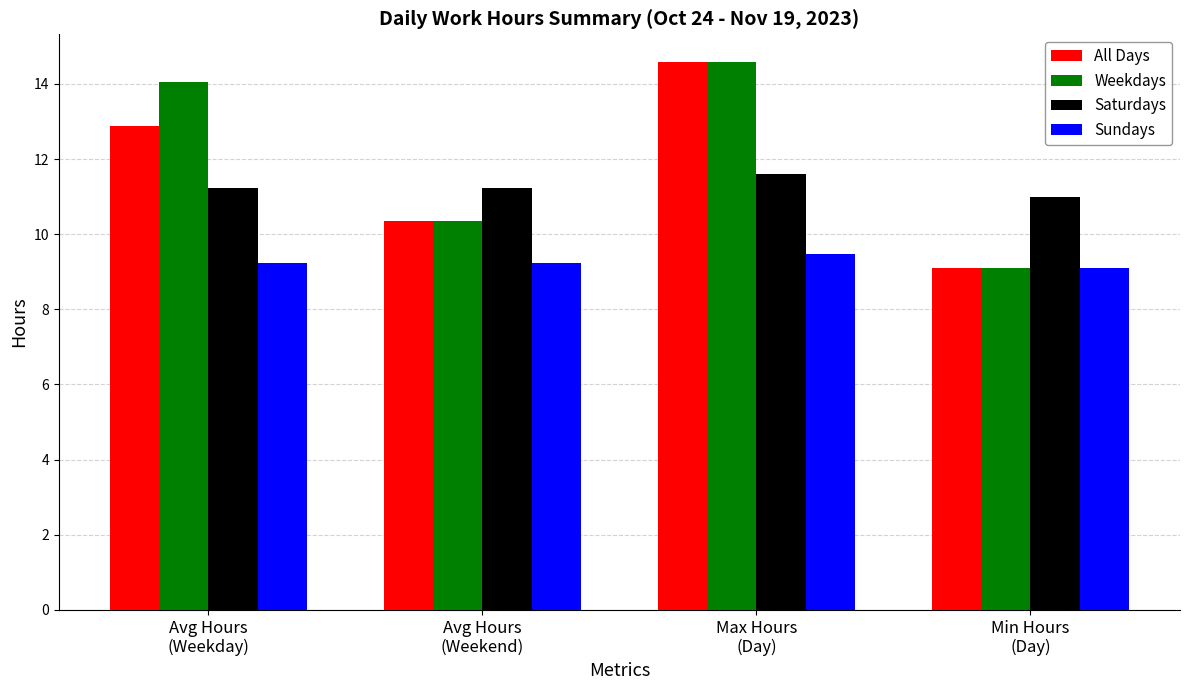

How many values in the All Days series are below 12?

2